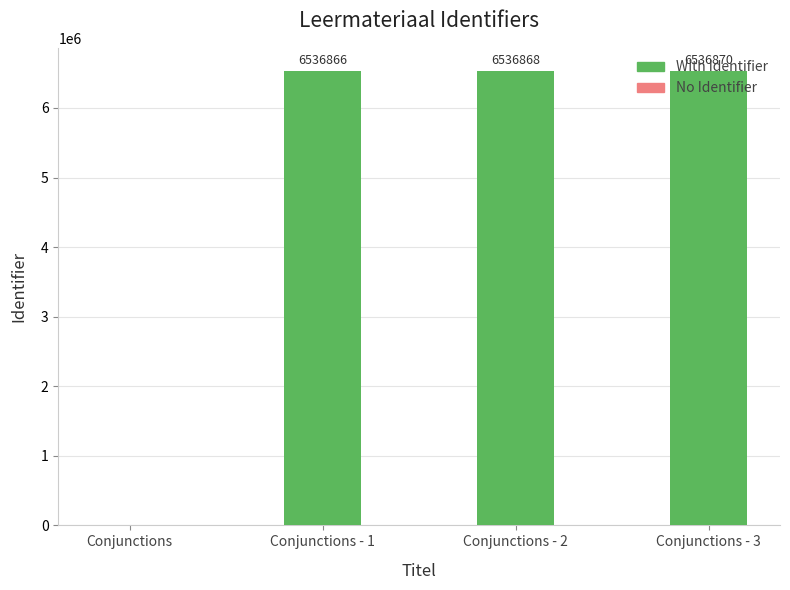

At which label is the value closest to 3268435?

Conjunctions - 1